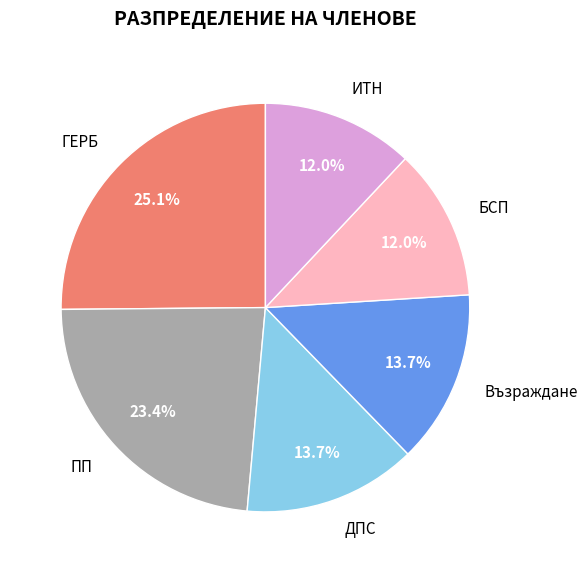

To the nearest percent, what portion does БСП represent?

12%